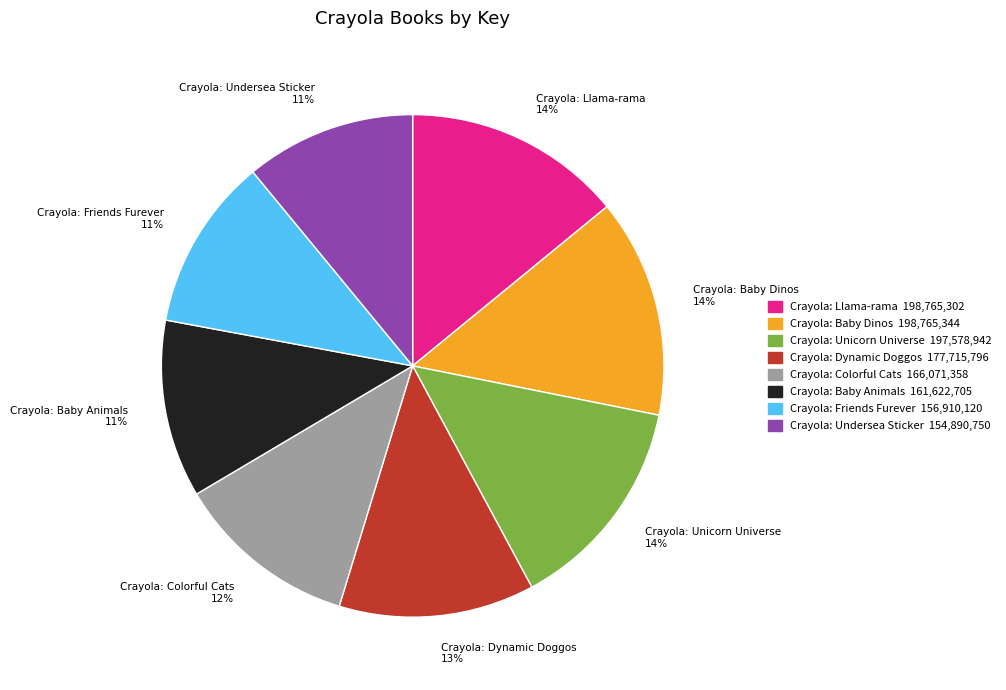

Count the number of slices in the pie.

8